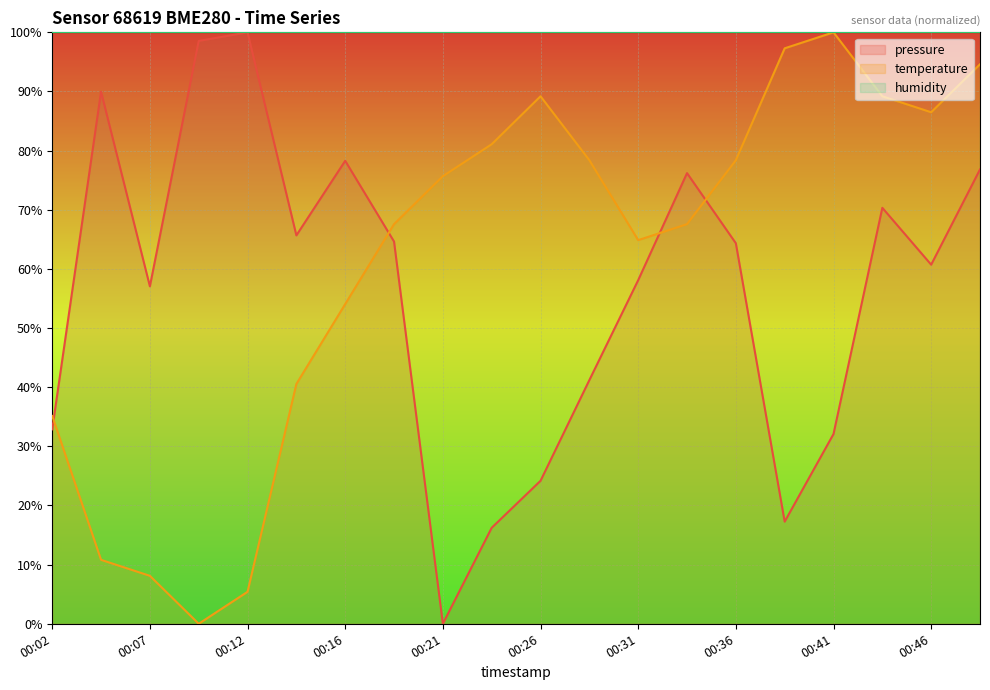

Is this an area chart (filled region under the line)?

No